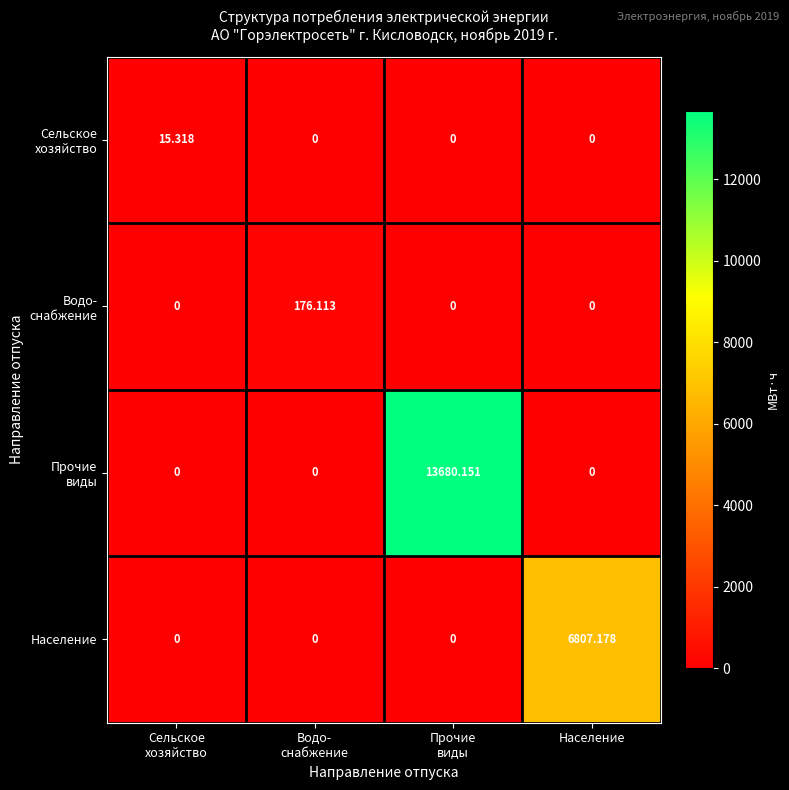

At how many categories does at least one series exceed 5313?

2